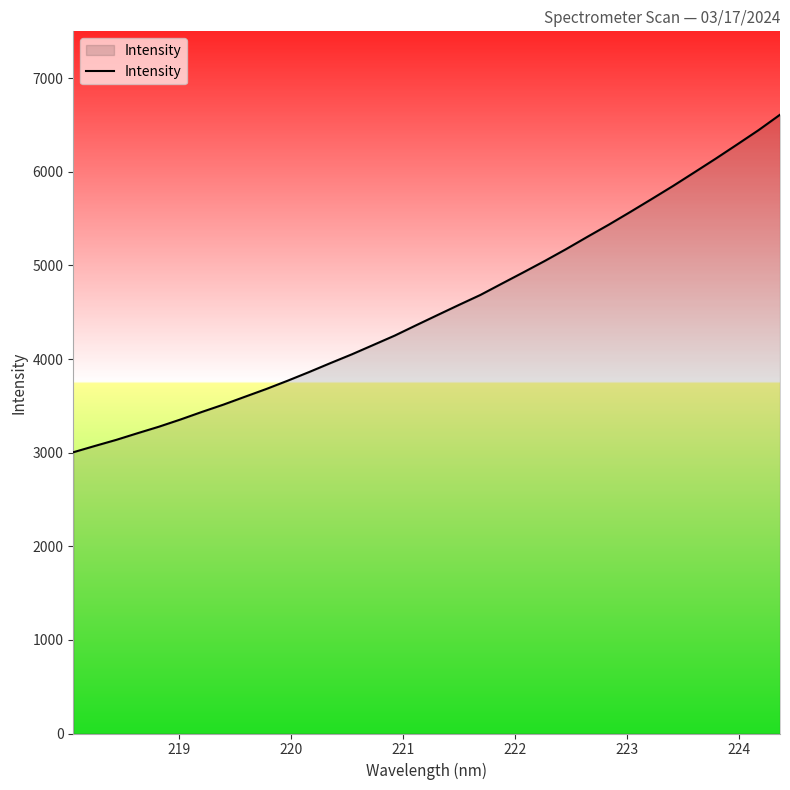

What is the sum of all values?

154703.0